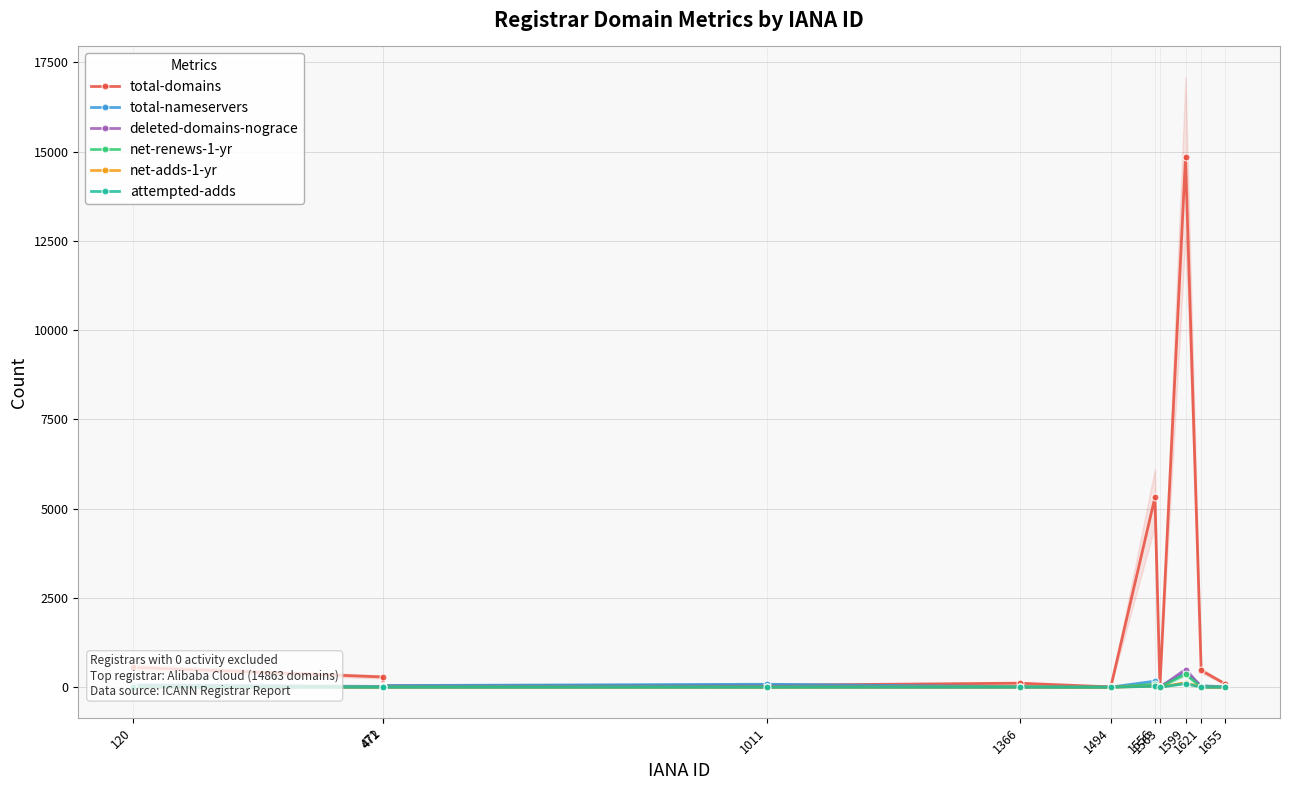

True or false: net-adds-1-yr and total-nameservers cross at least once.

False